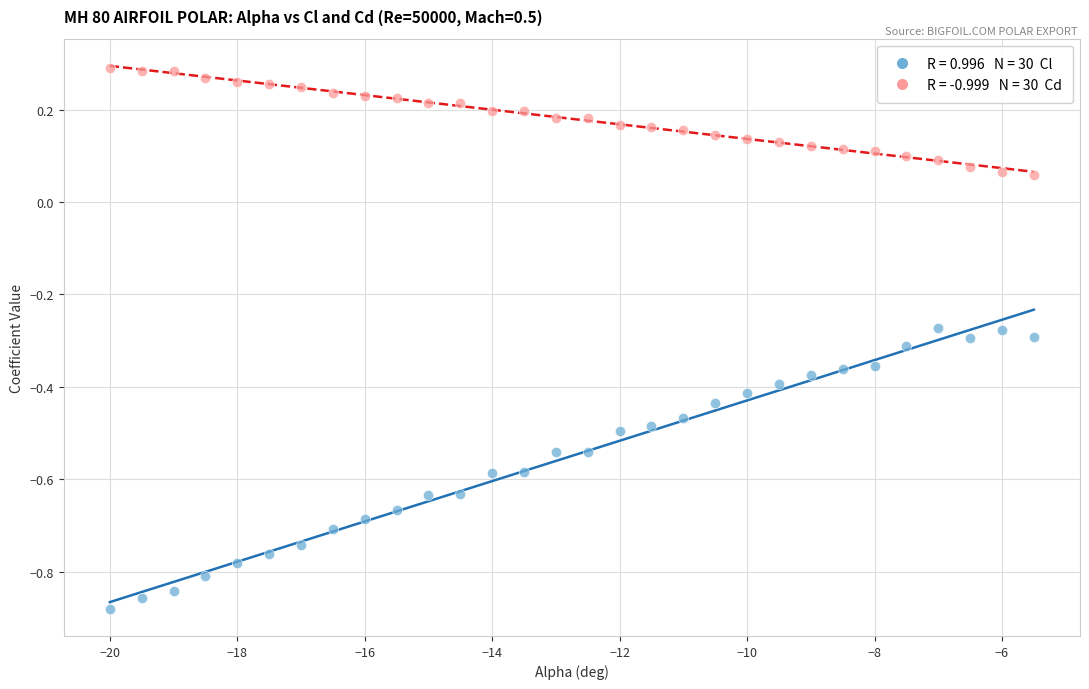

Across all data points, what is the range of X values (max minus min)?

14.5